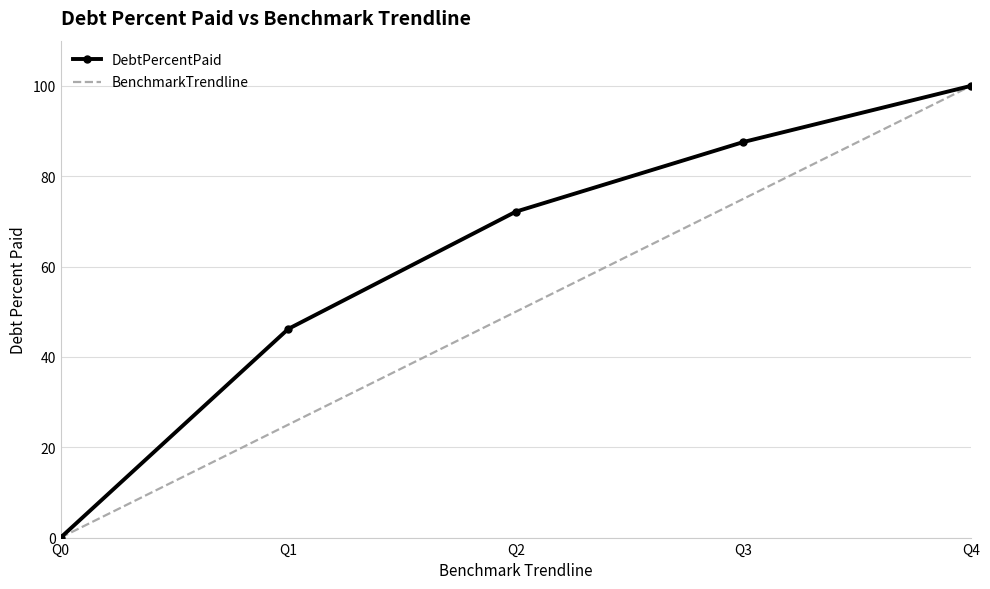

At how many categories does at least one series exceed 87?

2